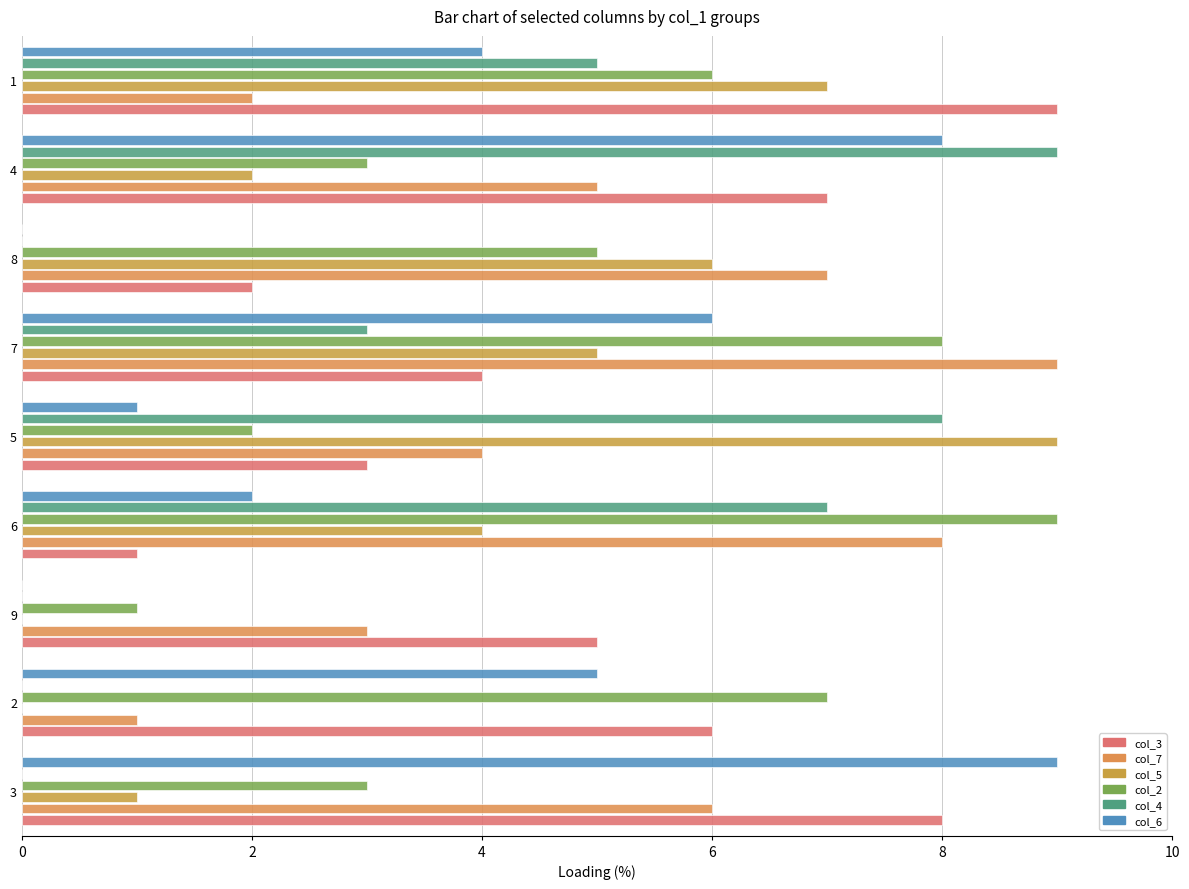

Is it true that col_3 equals 3 at 6?

False